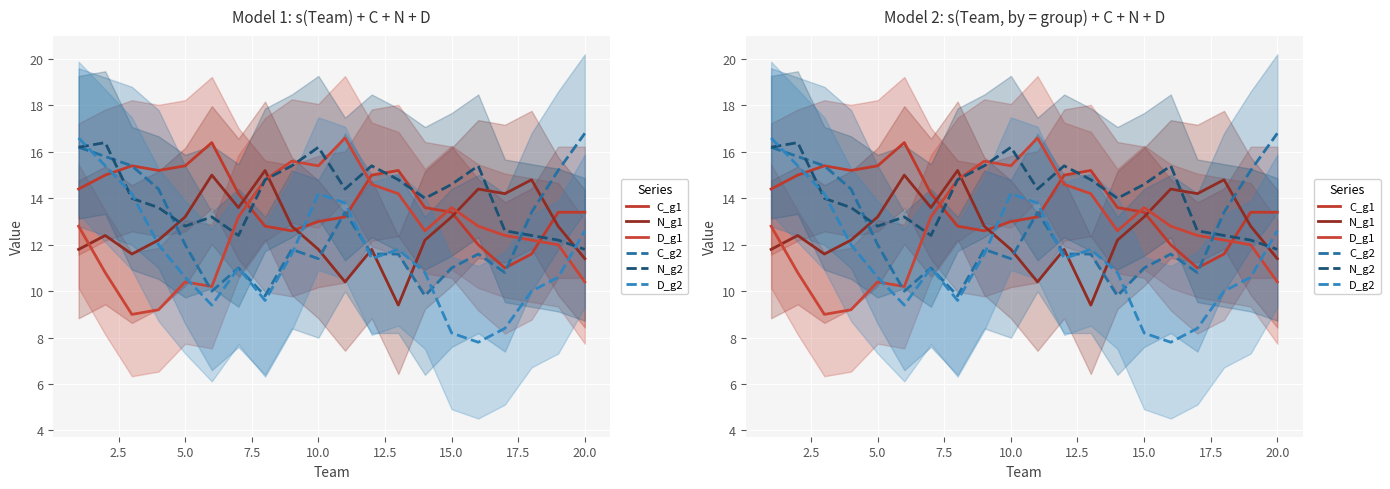

Reading left to right, what are all the values shown in this chart?

C_g1: 14.4	15.0	15.4	15.2	15.4	16.4	14.2	12.8	12.6	13.0	13.2	15.0	15.2	13.6	13.4	12.0	11.0	11.6	13.4	13.4
N_g1: 11.8	12.4	11.6	12.2	13.2	15.0	13.6	15.2	12.8	11.8	10.4	11.8	9.4	12.2	13.2	14.4	14.2	14.8	12.8	11.4
D_g1: 12.8	10.8	9.0	9.2	10.4	10.2	13.2	14.8	15.6	15.4	16.6	14.6	14.2	12.6	13.6	12.8	12.4	12.2	12.0	10.4
C_g2: 16.2	15.8	15.4	14.4	12.0	10.0	11.0	9.8	11.8	11.4	13.4	11.6	11.6	9.8	11.0	11.6	10.8	13.4	15.2	16.8
N_g2: 16.2	16.4	14.0	13.6	12.8	13.2	12.4	14.8	15.4	16.2	14.4	15.4	14.8	14.0	14.6	15.4	12.6	12.4	12.2	11.8
D_g2: 16.6	15.4	14.2	12.0	10.6	9.4	11.0	9.6	11.6	14.2	13.8	11.4	11.8	10.8	8.2	7.8	8.4	10.0	10.6	12.6